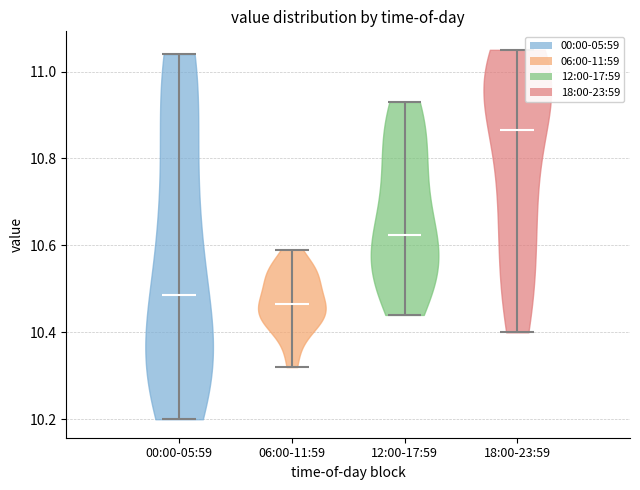

Which violin has the highest median line?

18:00-23:59